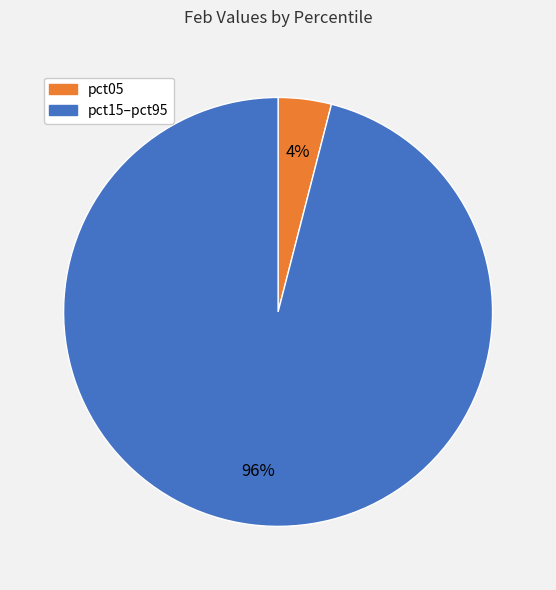

Does any single category account for the majority?

Yes